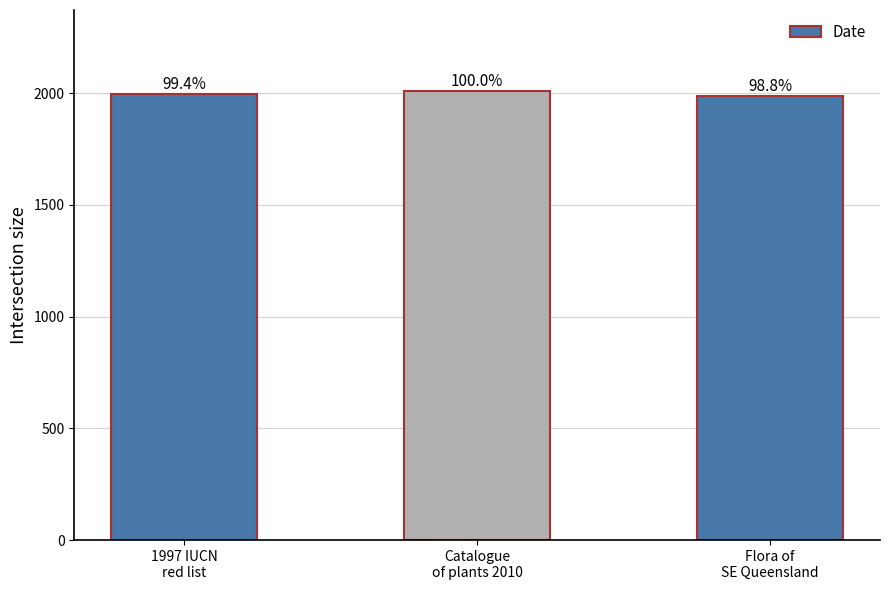

How many bars are there in total?

3